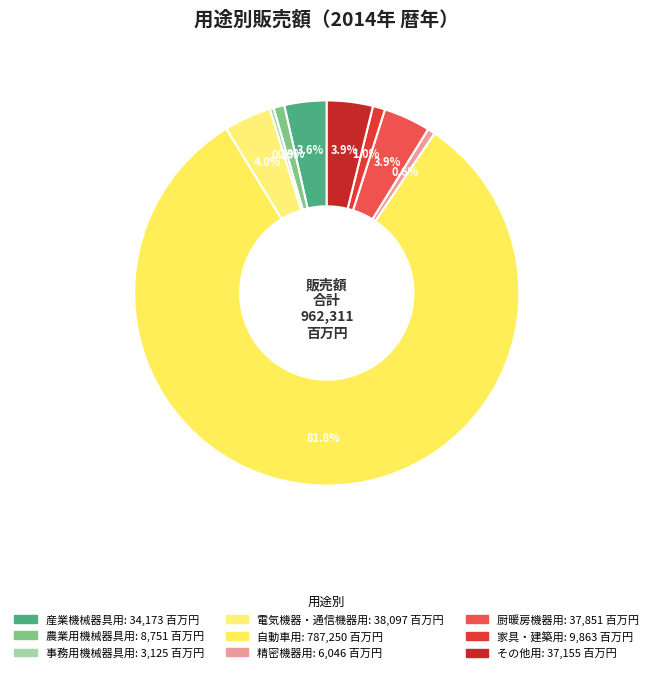

How many segments does this pie chart have?

9